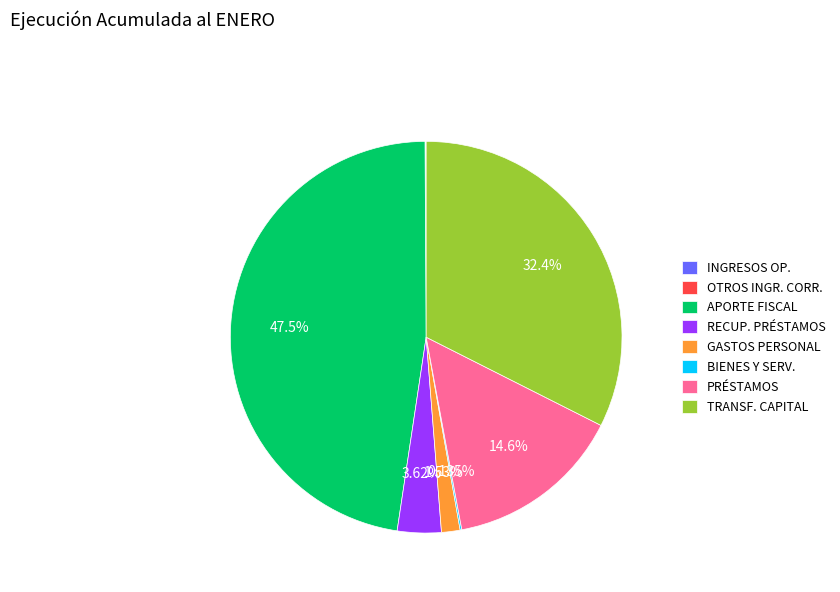

Does any single category account for the majority?

No